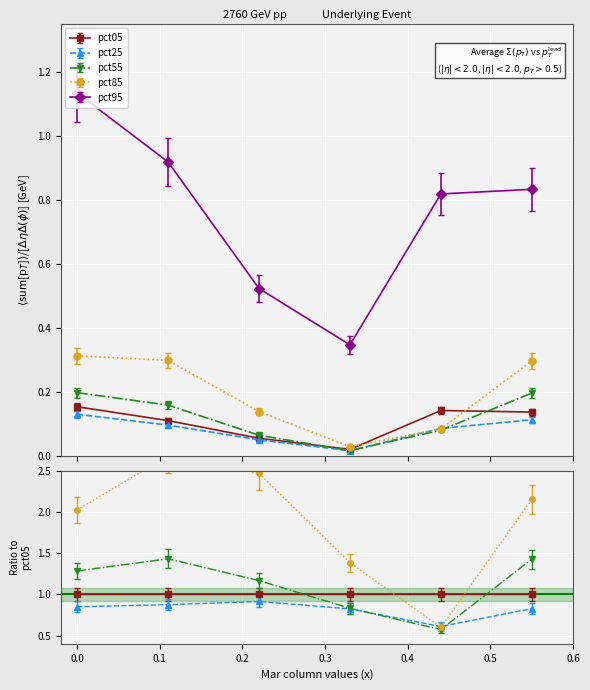

Between Jan and Jul, which series saw the biggest shift?

pct95